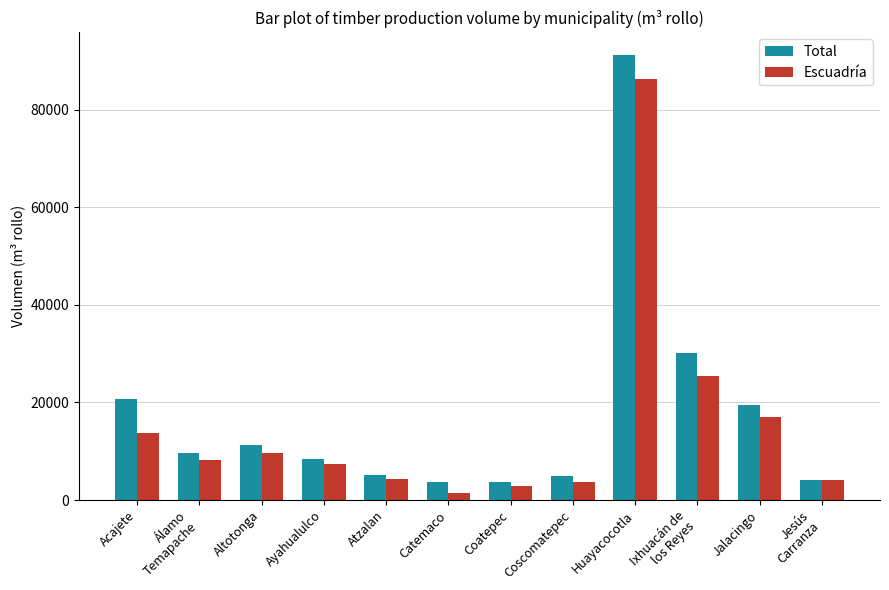

Rank the series by their maximum value, from lowest to highest.

Escuadría, Total